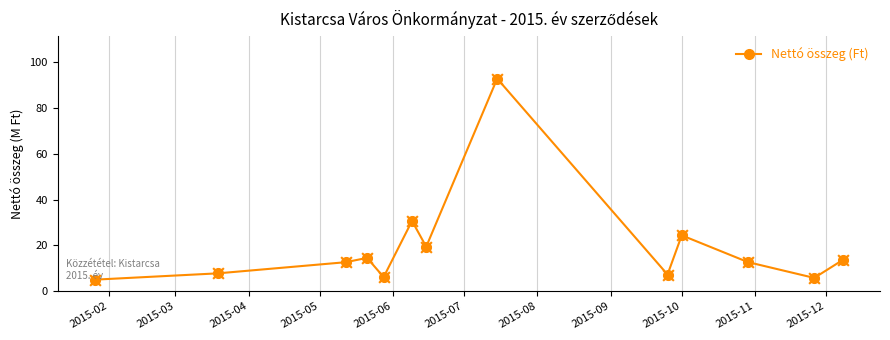

What is the value of the 11th point from the left?

12.7